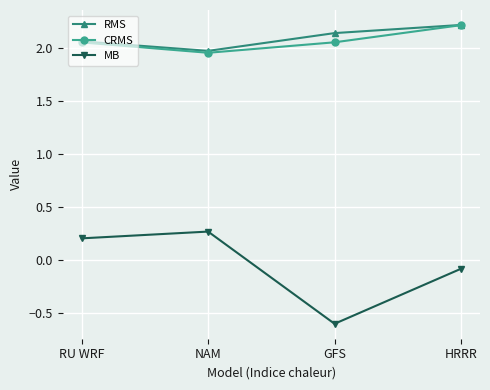

How many interior local peaks does the MB series have?

1